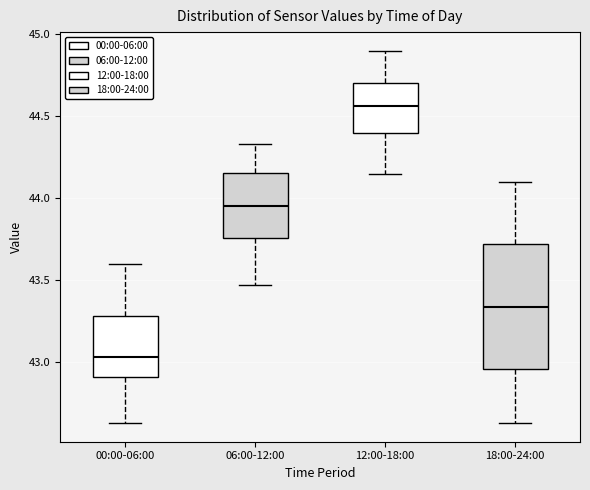

Where does the median line of the box for 18:00-24:00 sit on the y-axis? The values are not printed on the chart, so give them approximately, as read against the axis.

43.35